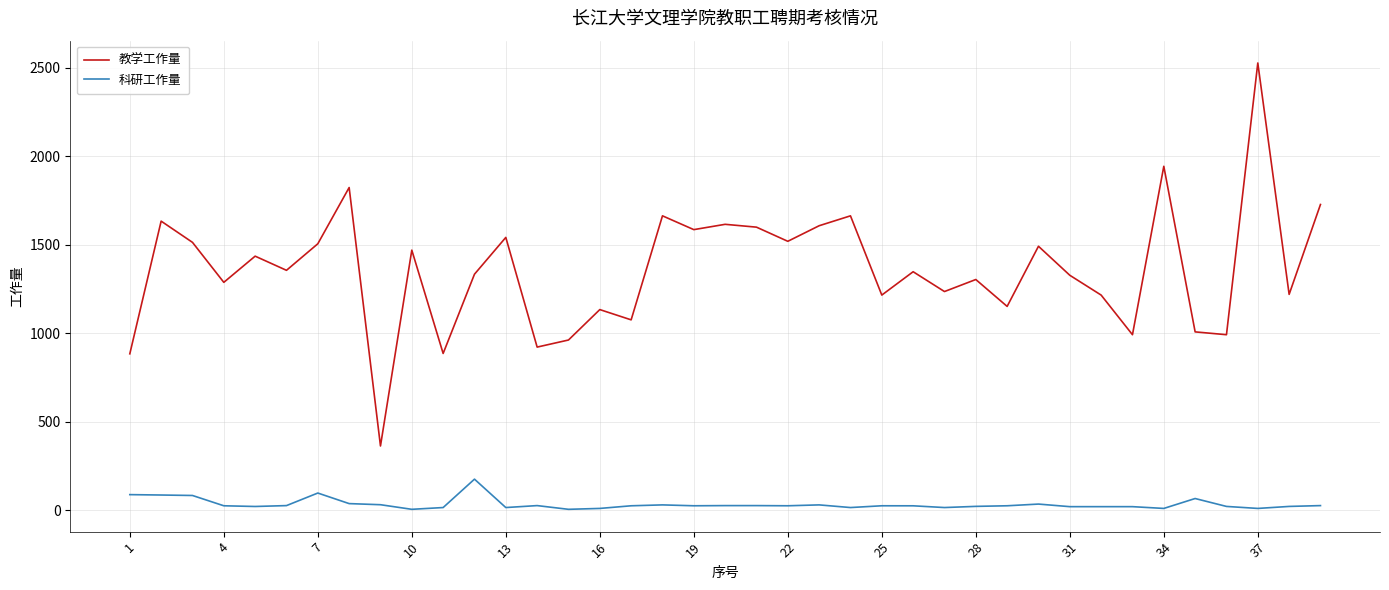

List the series in order of their peak value, lowest first.

科研工作量, 教学工作量